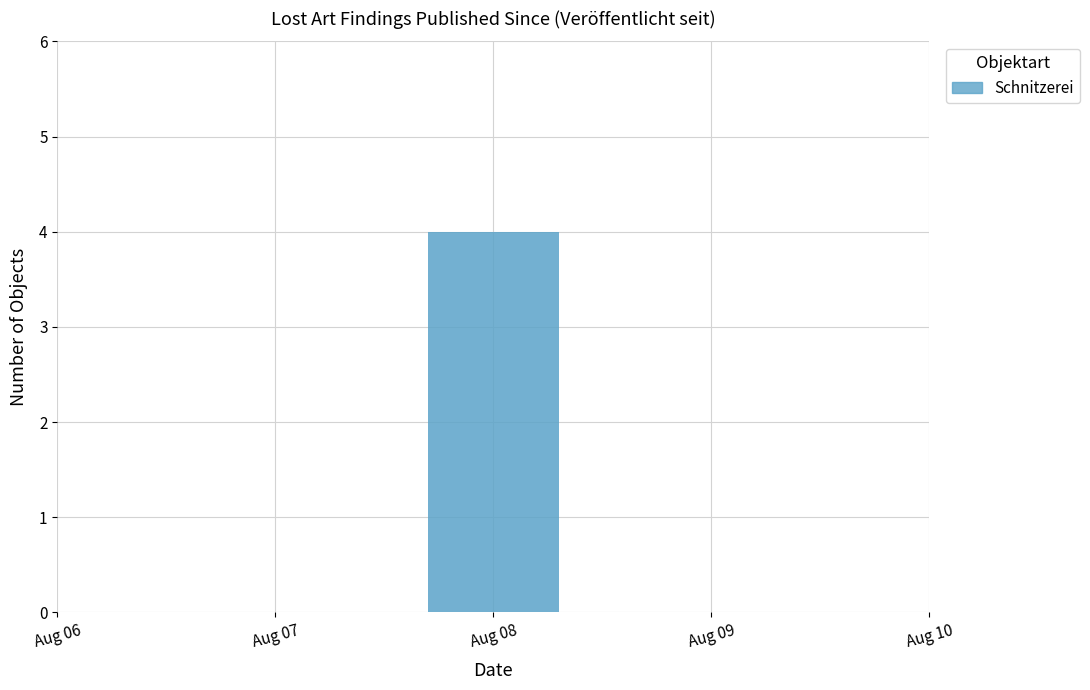

The chart shows a value of 392310 at 2001-08-08. True or false?

False